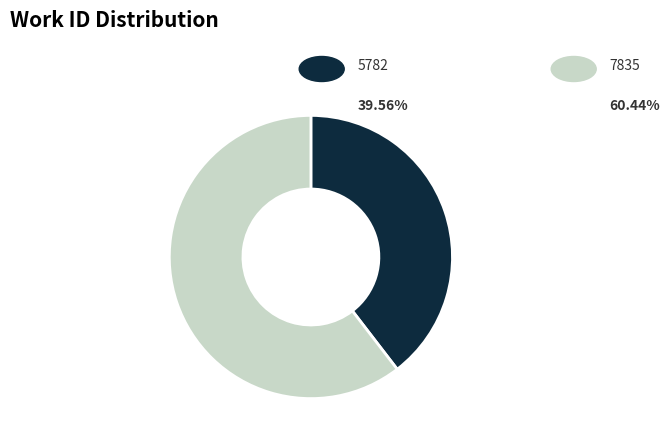

Is there a majority slice in this chart?

Yes